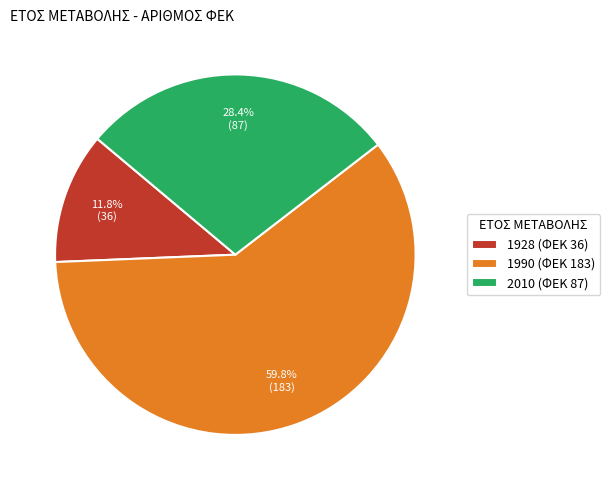

Which has a higher value, 1928 (ΦΕΚ 36) or 1990 (ΦΕΚ 183)?

1990 (ΦΕΚ 183)